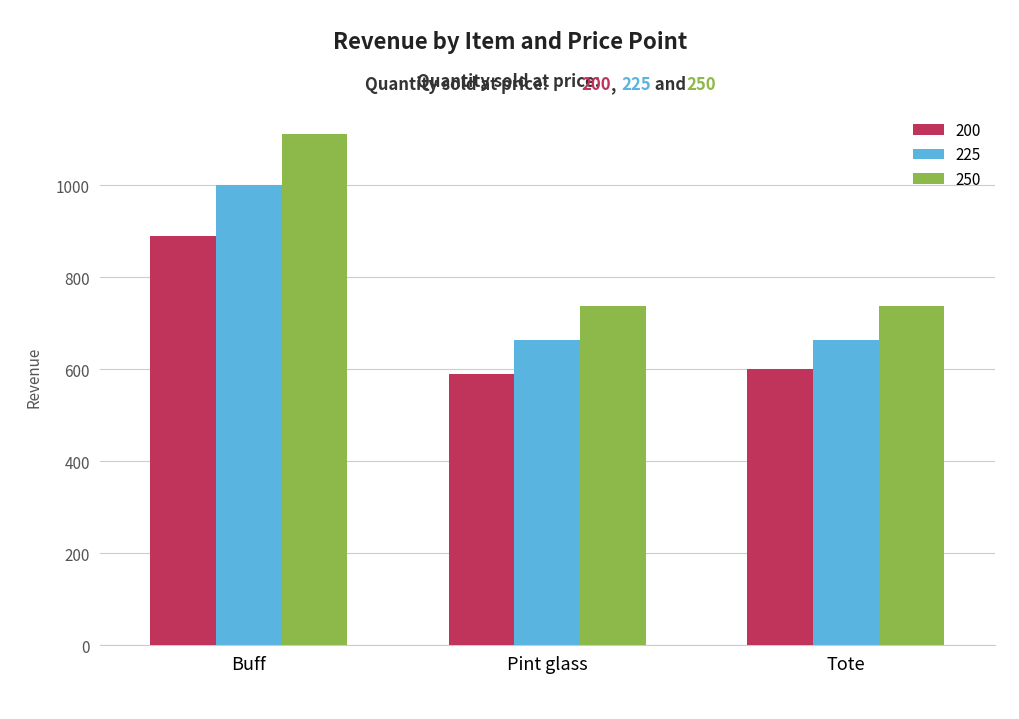

At Tote, list the series in order from smallest to largest.

200, 225, 250